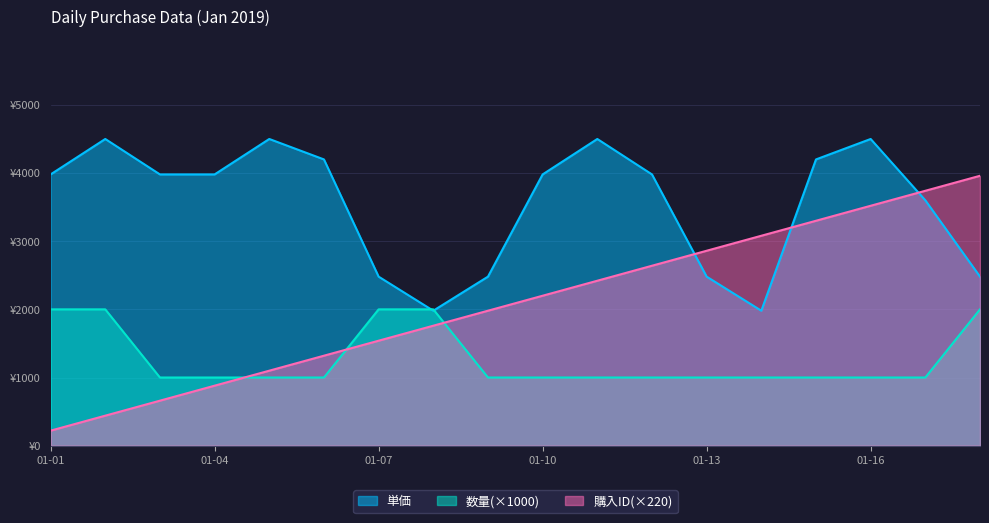

True or false: 単価 has a value of 683 at 2019-01-09.

False